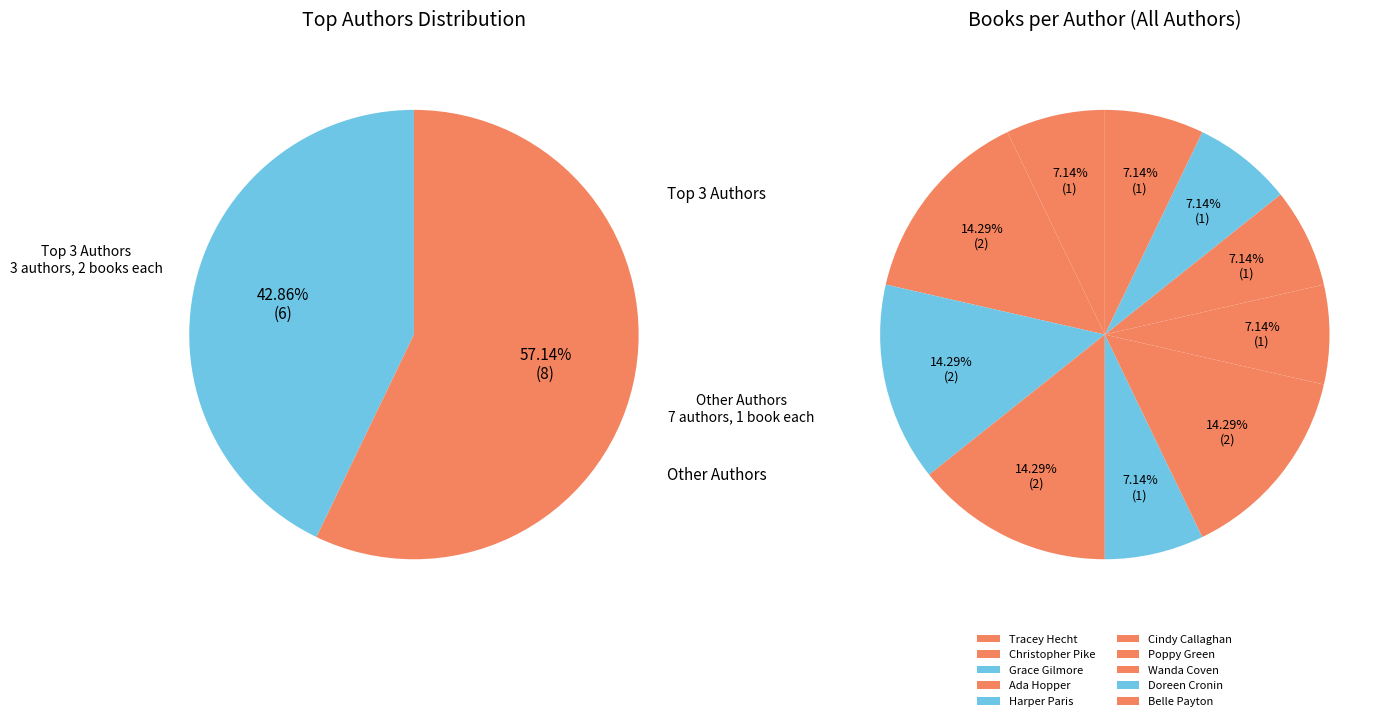

Does any single category account for the majority?

No